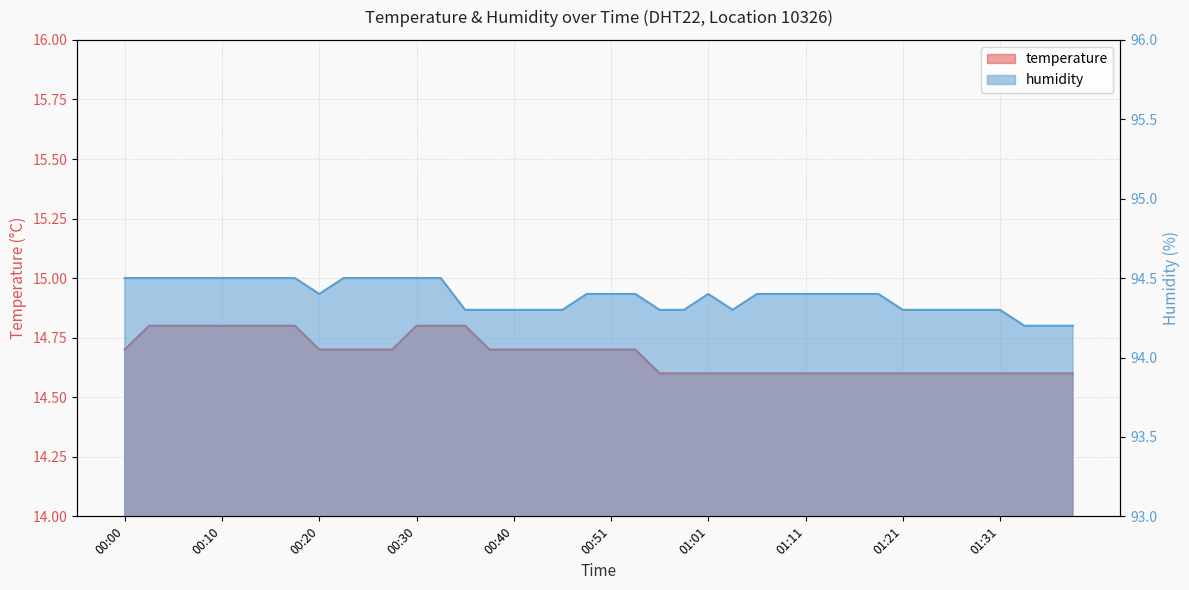

True or false: temperature and humidity intersect in this chart.

False